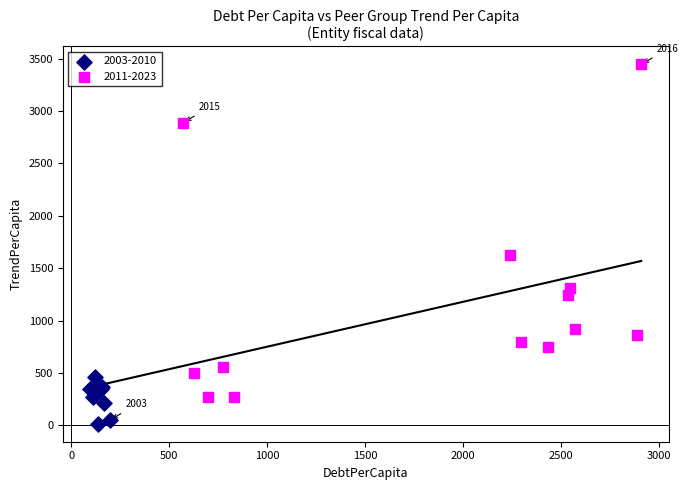

Which series contains the highest Y value?

2011-2023